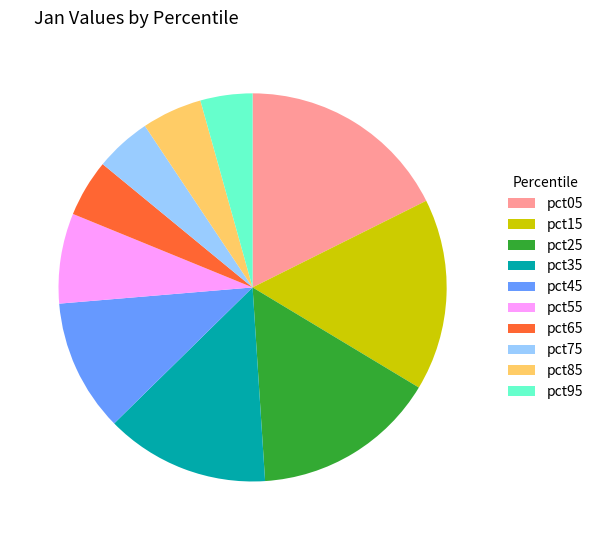

Is the sum of pct65 and pct95 greater than half?

No